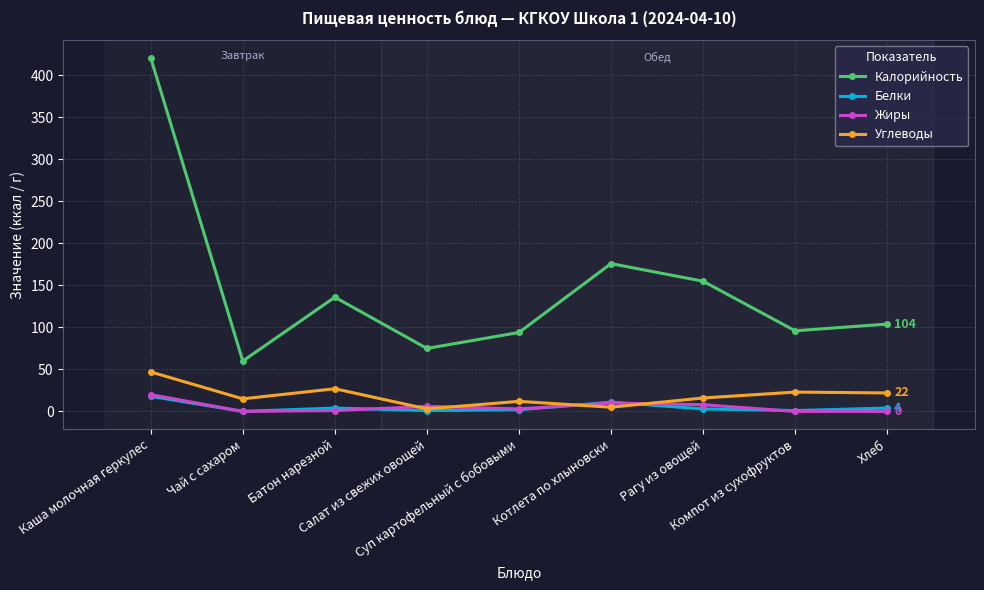

Which series has the largest total across all categories?

Калорийность